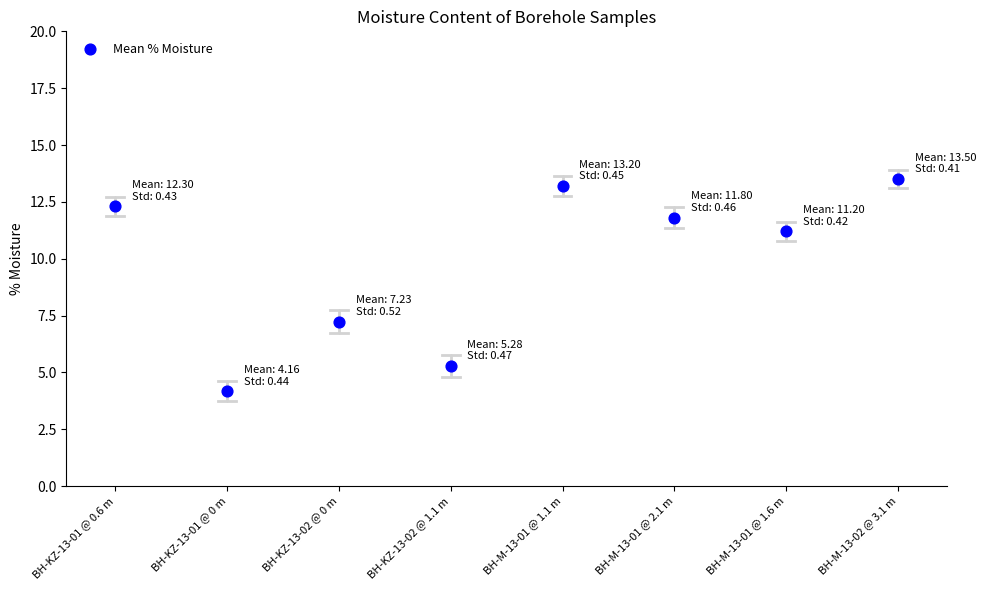

What Y value in the scatter plot is closest to 8?

7.2